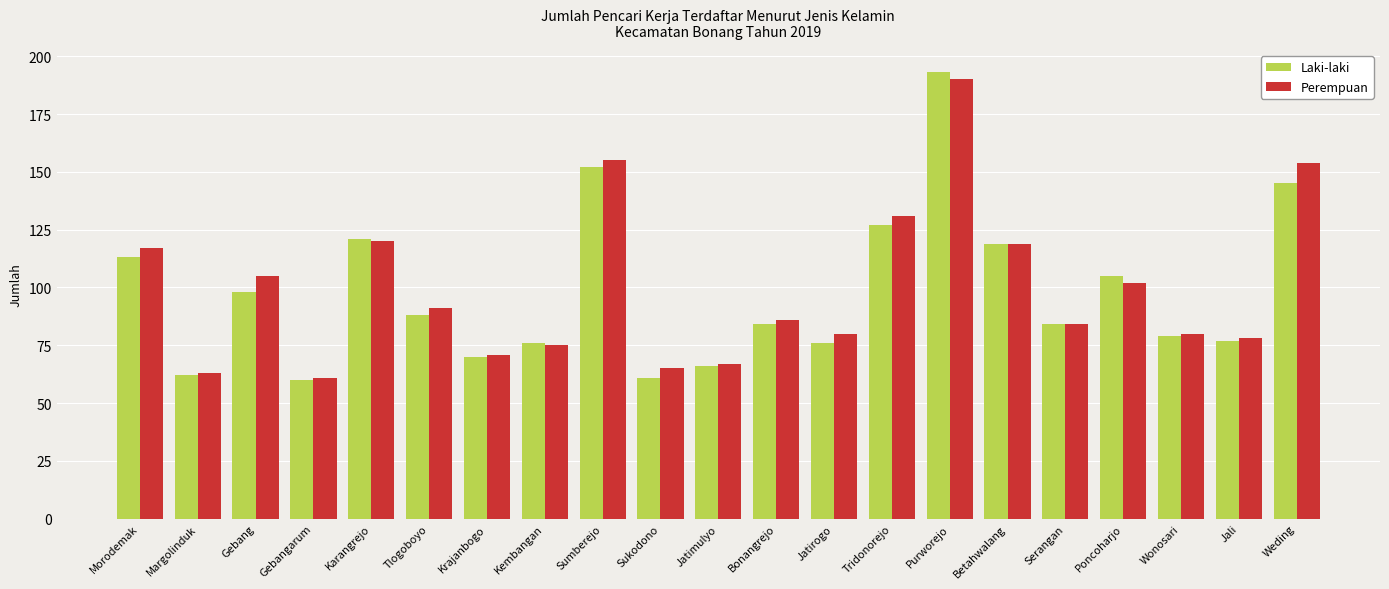

Rank the series at Weding from highest to lowest value.

Perempuan, Laki-laki